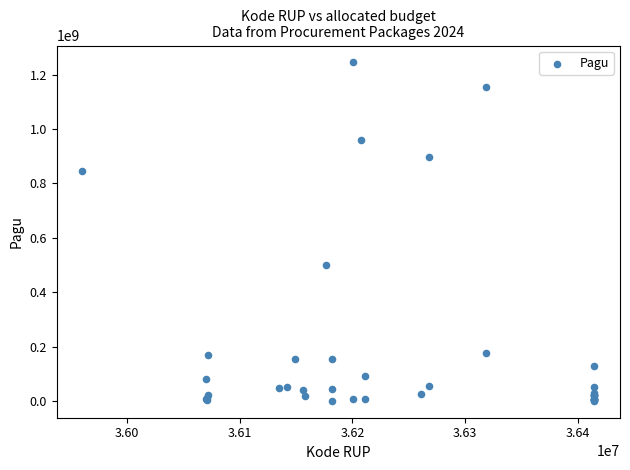

What Y value in the scatter plot is closest to 622840000?

499932000